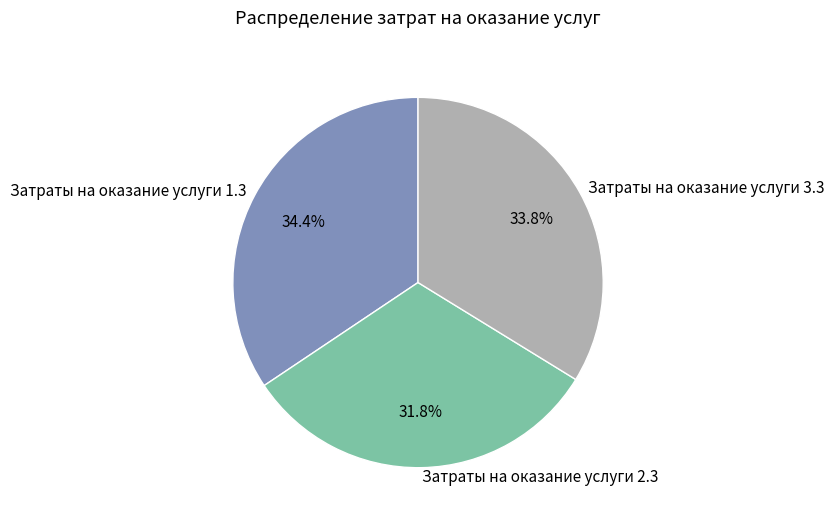

Approximately how many times larger is the value at Затраты на оказание услуги 1.3 compared to Затраты на оказание услуги 3.3?

1.0